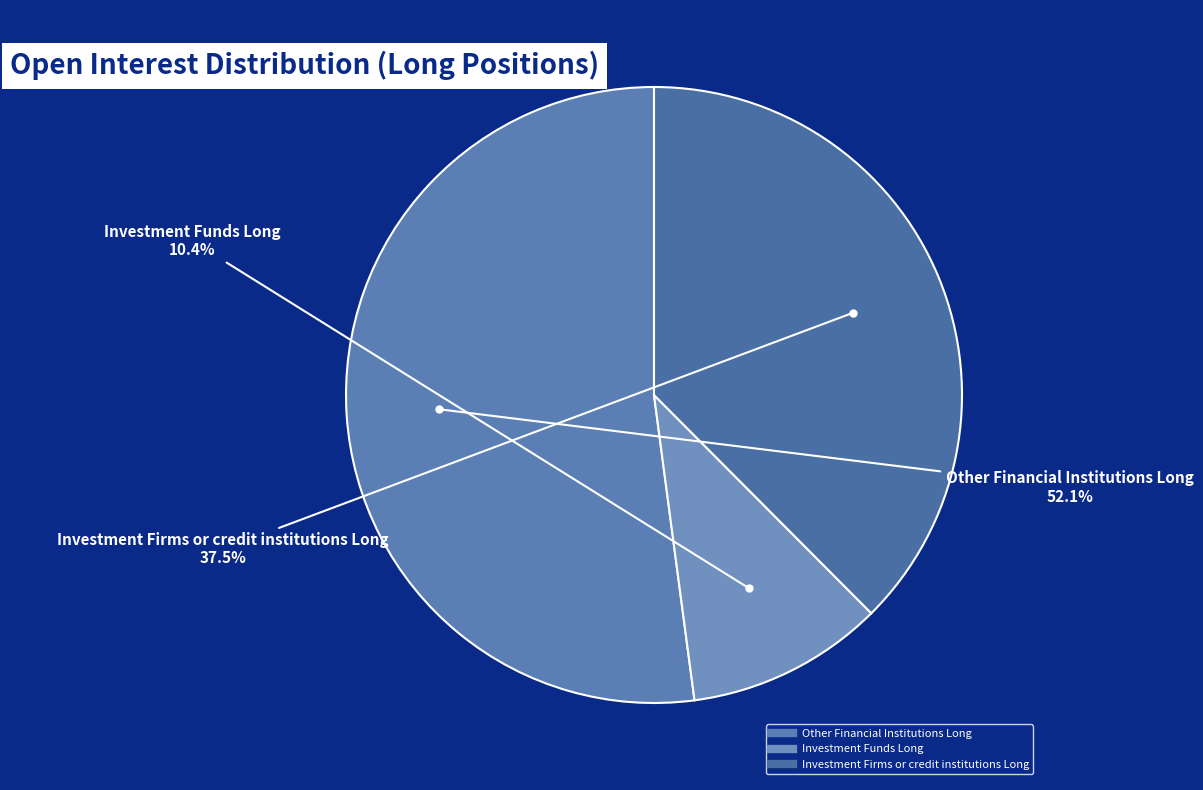

How many segments does this pie chart have?

3